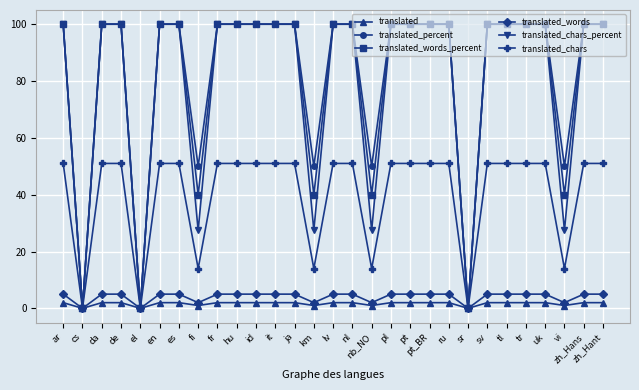

What is the label of the 7th point from the left?

es